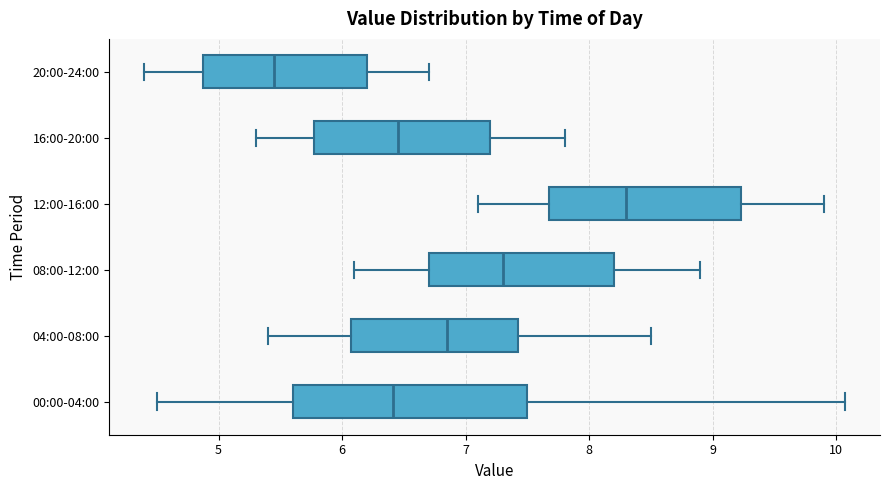

Where does the left whisker of the box for 16:00-20:00 end on the x-axis? The values are not printed on the chart, so give them approximately, as read against the axis.

5.3